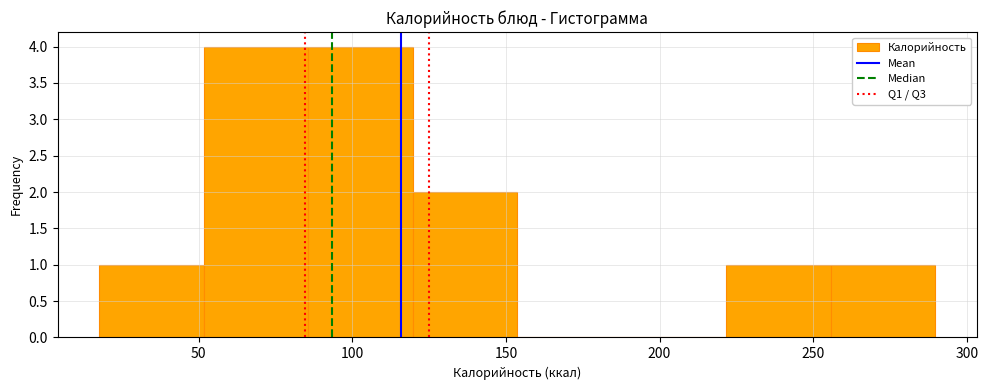

What is the height of the bar covering 85 to 120 on the x-axis? Neither the bar edges nor the heights are printed on the chart, so give them approximately, as read against the axes.

4